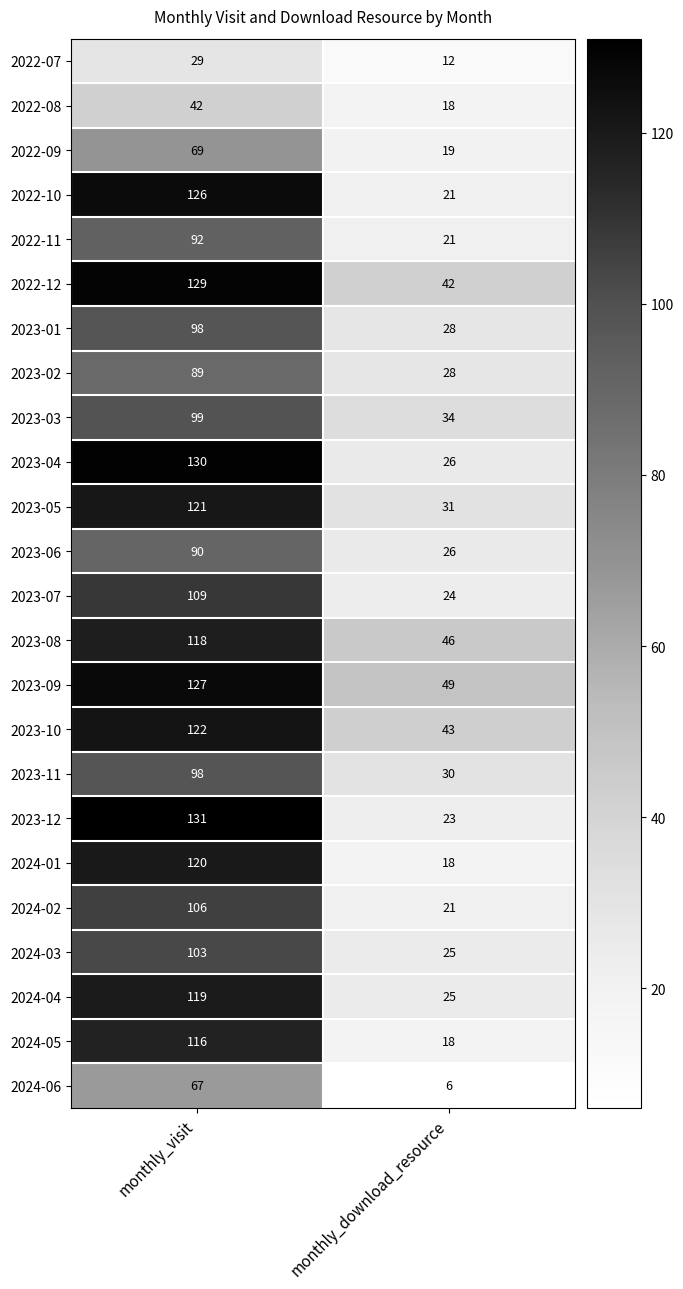

At which category is the sum across all series the highest?

monthly_visit